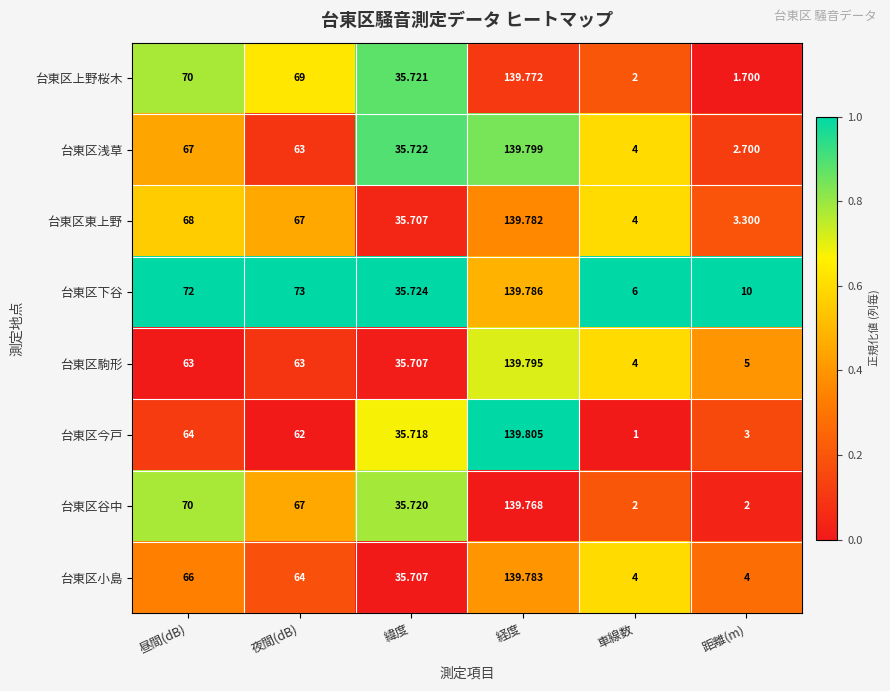

At which label is 台東区今戸 closest to 70?

昼間(dB)